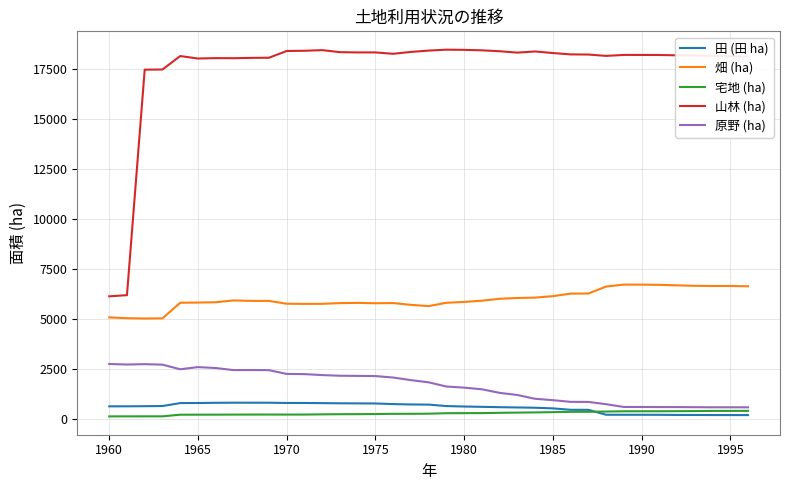

True or false: 宅地 (ha) and 畑 (ha) cross at least once.

False